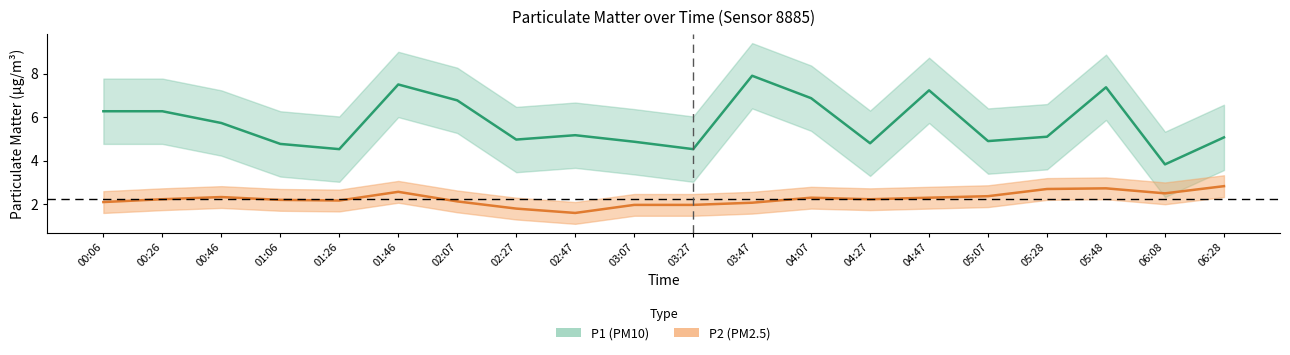

Is the value of P1 at 06:08 greater than the value of P2 at 04:47?

Yes